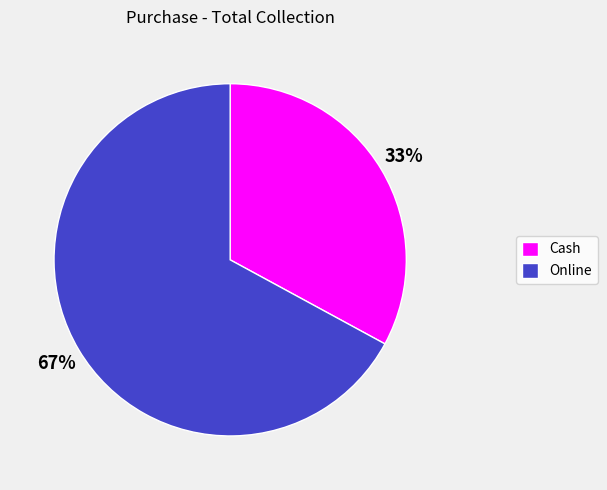

Rank the categories by value from highest to lowest.

Online, Cash